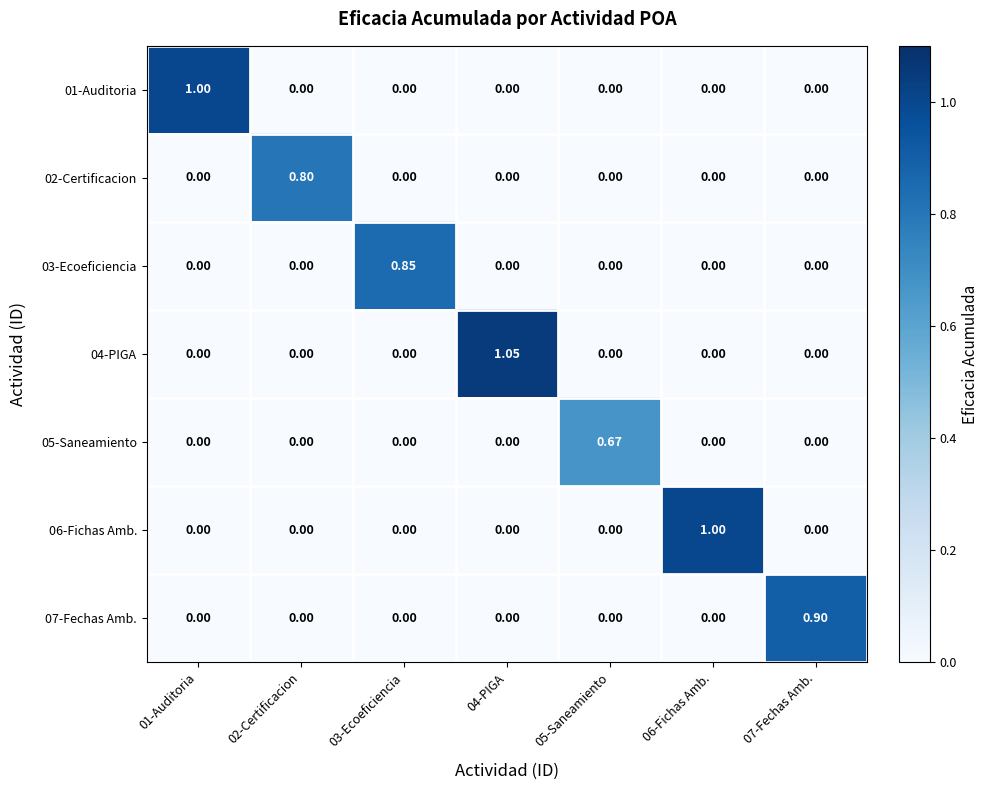

Count the number of data series in this chart.

7